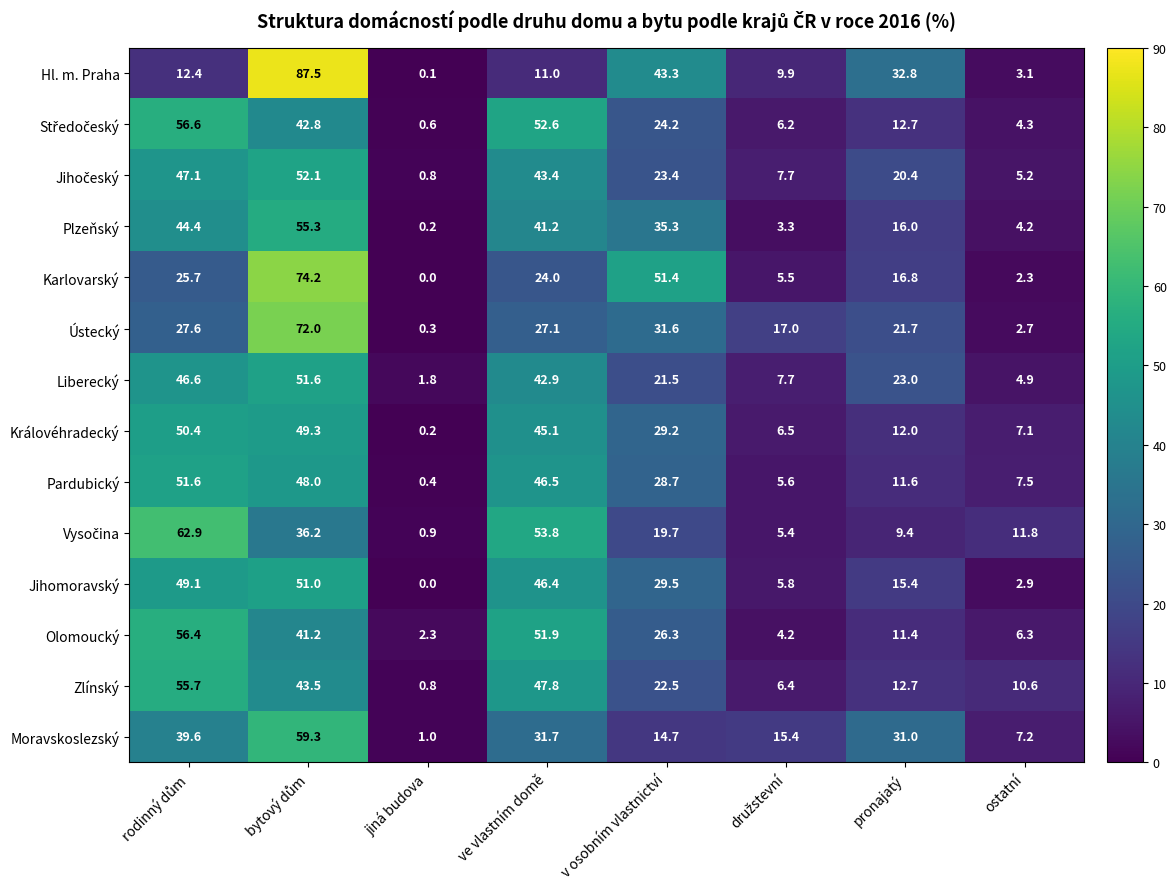

The Jihomoravský series shows 17.5 at jiná budova. True or false?

False